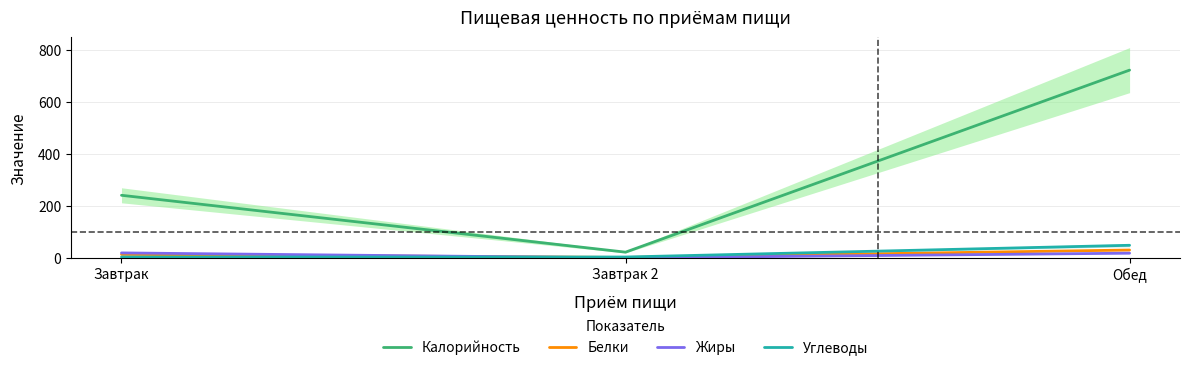

What is the sum of the Жиры values at Завтрак 2 and Завтрак?

19.3